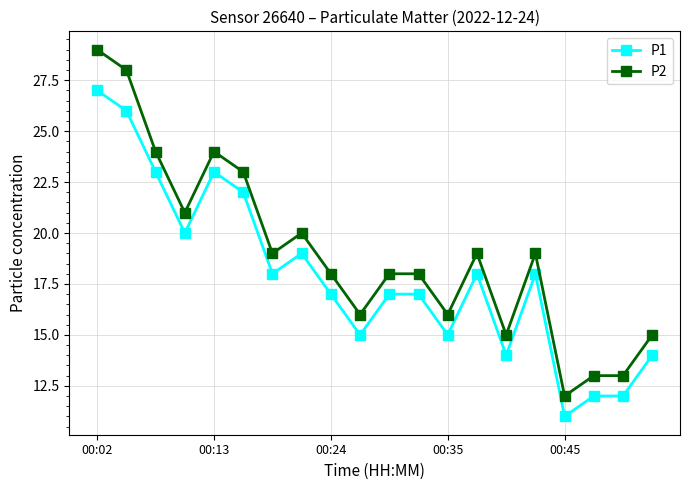

True or false: P1 and P2 intersect in this chart.

False